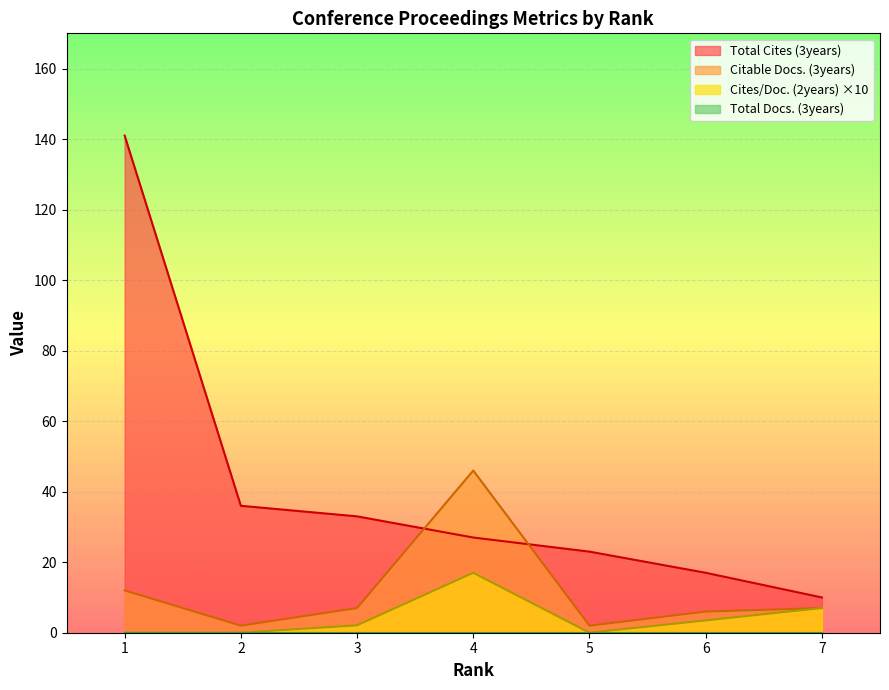

Where do Total Cites (3years) and Citable Docs. (3years) first cross each other?

3 and 4